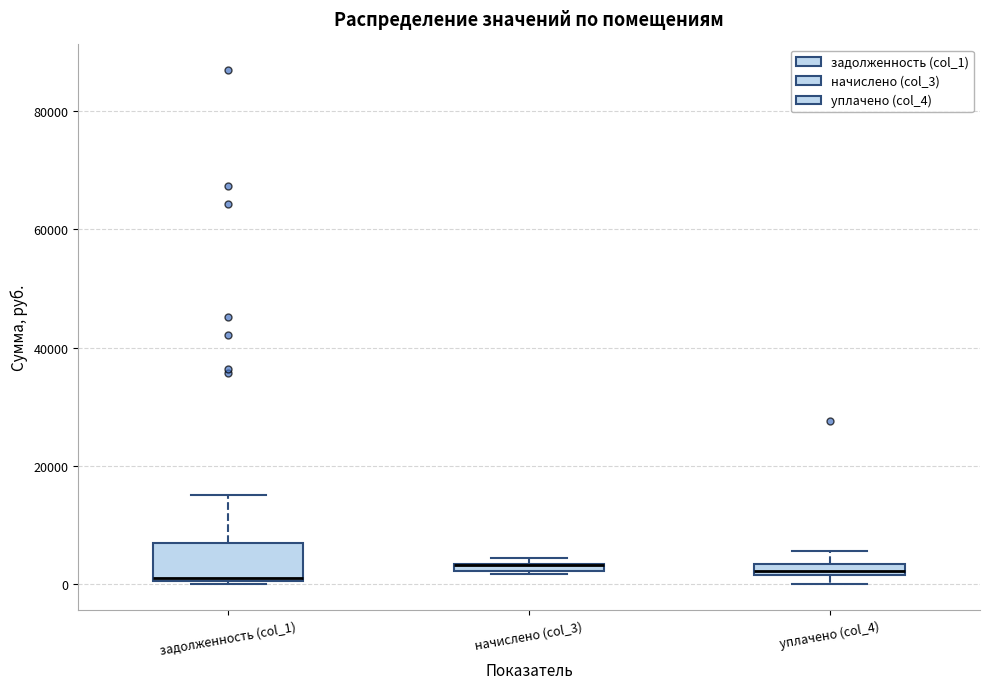

Comparing the boxes themselves (not the whiskers), which one is the tallest?

задолженность (col_1)